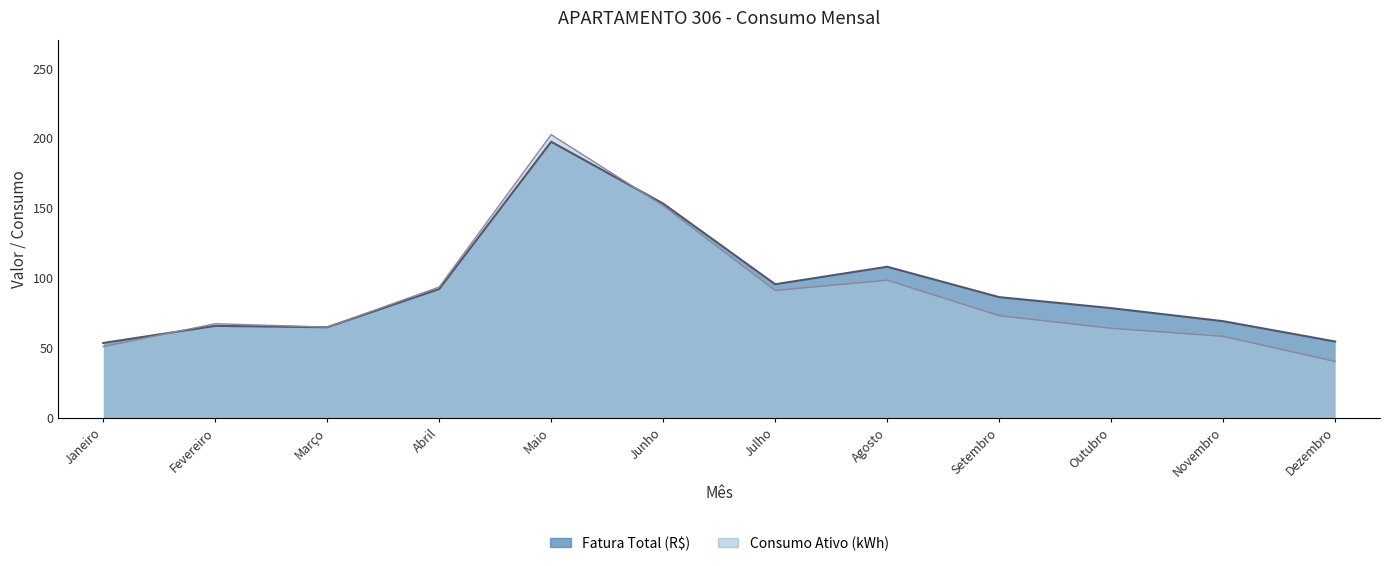

What is the label of the 6th point from the right?

Julho